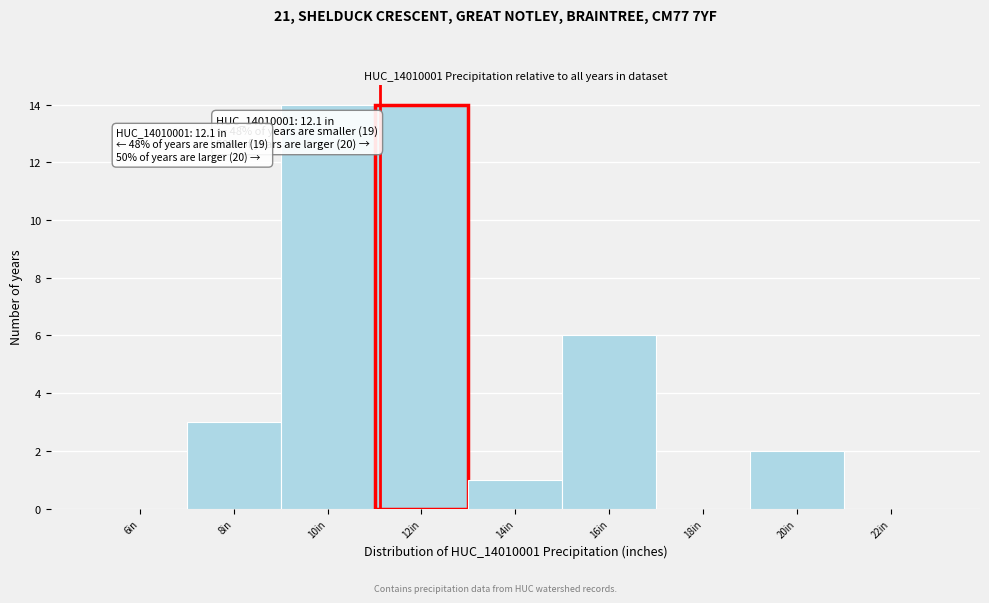

Reading right to left, transcribe all the data shown in this chart.

22in=0	20in=2	18in=0	16in=6	14in=1	12in=14	10in=14	8in=3	6in=0